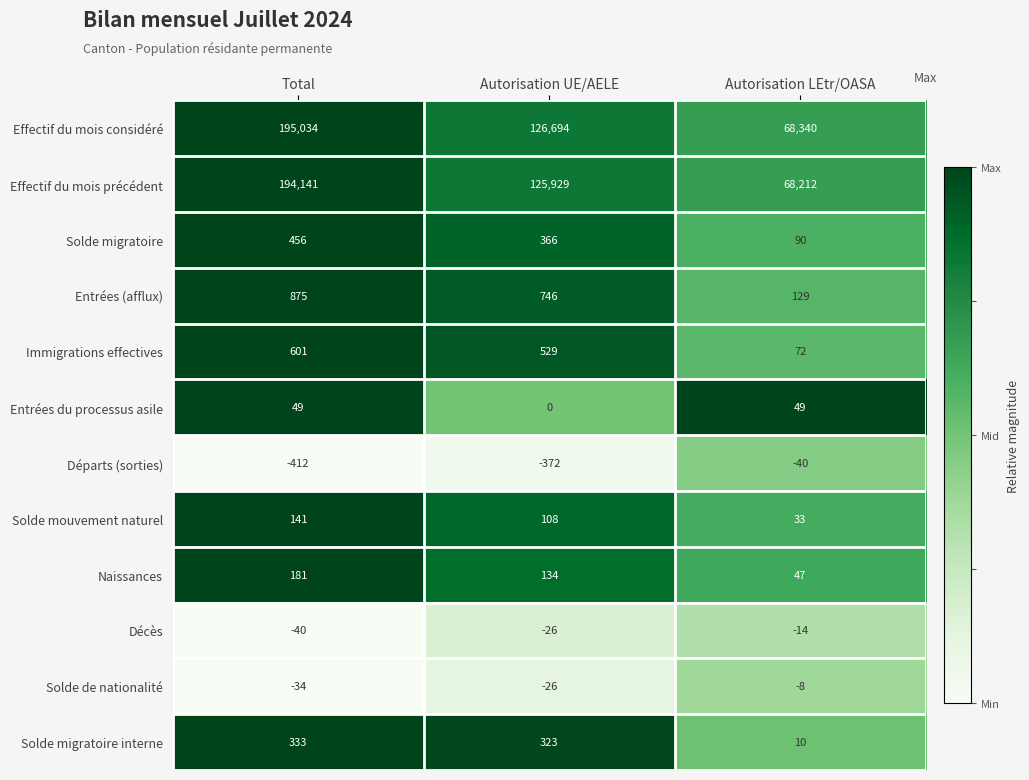

What is the spread (max minus min) of values at Autorisation LEtr/OASA?

68380